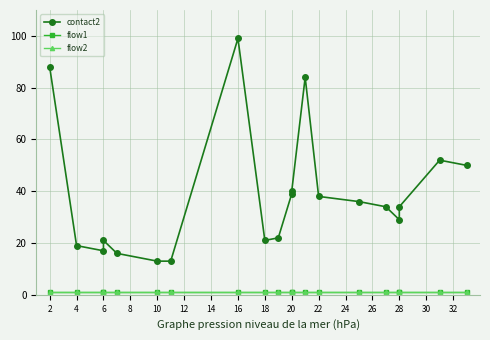

Where does the contact2 series first go above 34?

2